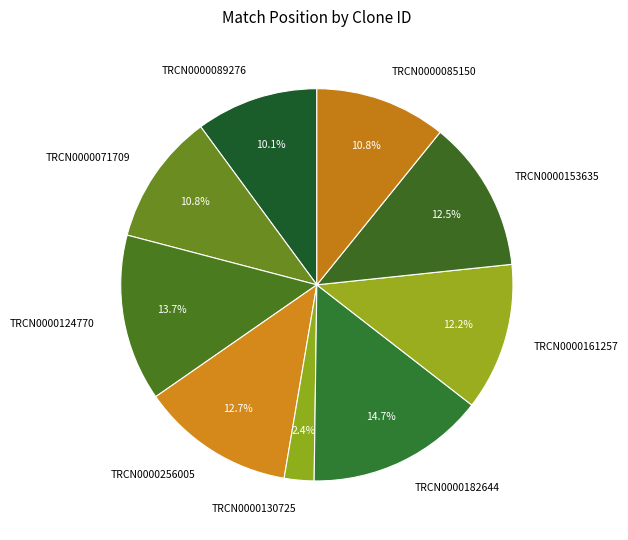

Which category has the biggest portion of the pie?

TRCN0000182644